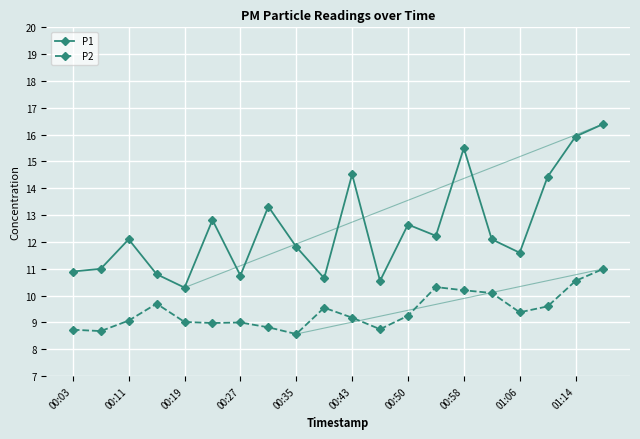

Rank the series by their average value, from highest to lowest.

P1, P2